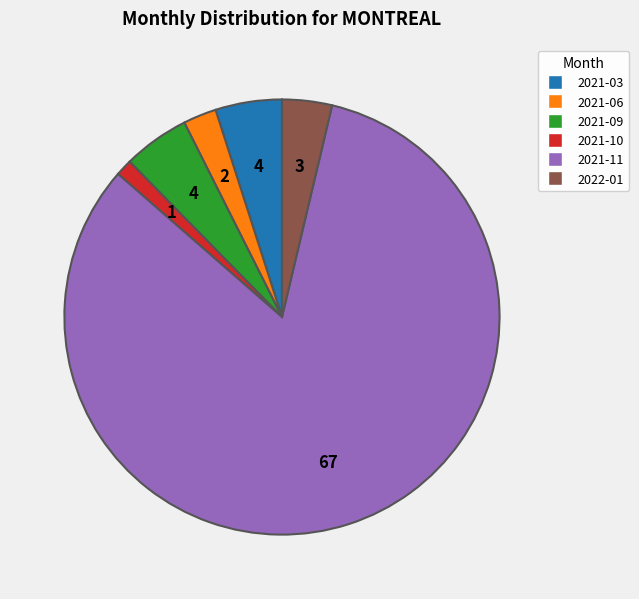

Is 2021-11 the majority of the pie?

Yes